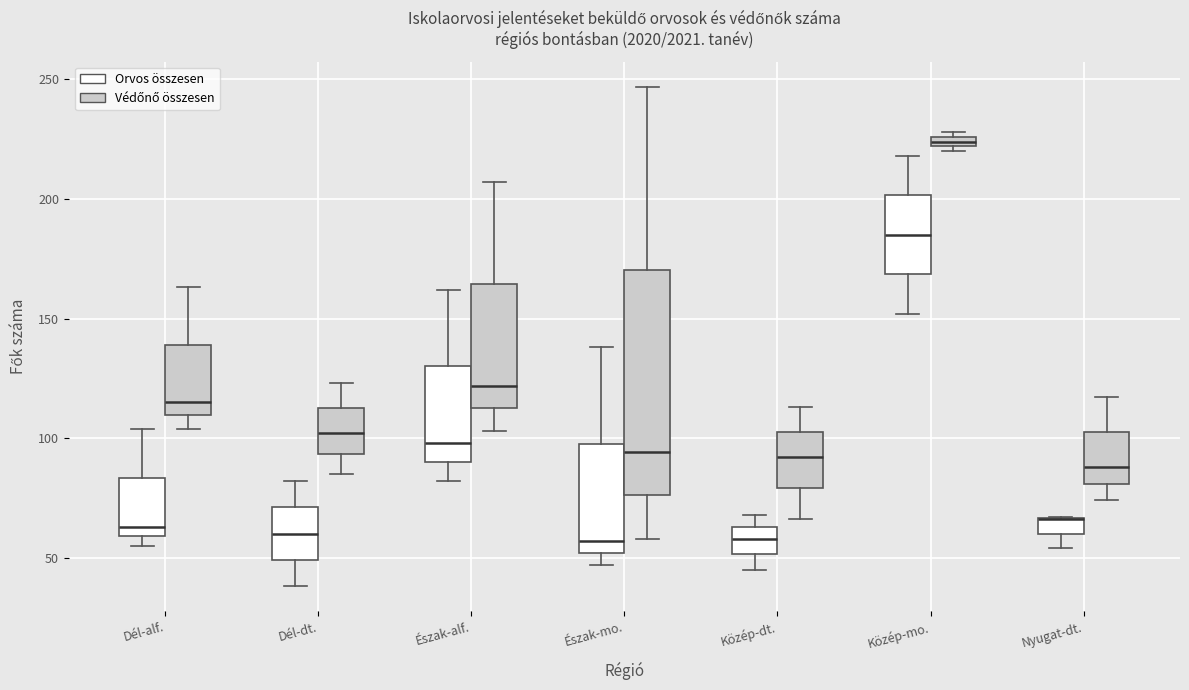

Comparing the boxes themselves (not the whiskers), which one is the tallest?

Észak-mo. (Védőnő összesen)